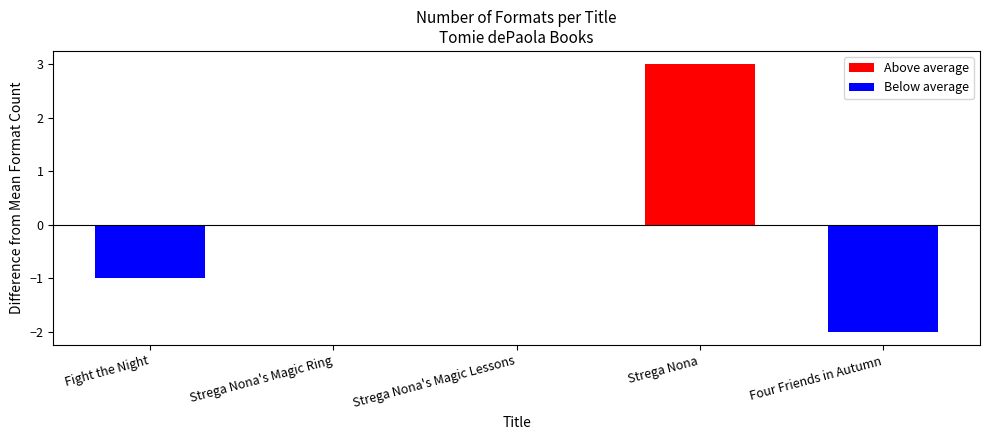

Is it true that the value at Fight the Night is 0?

False